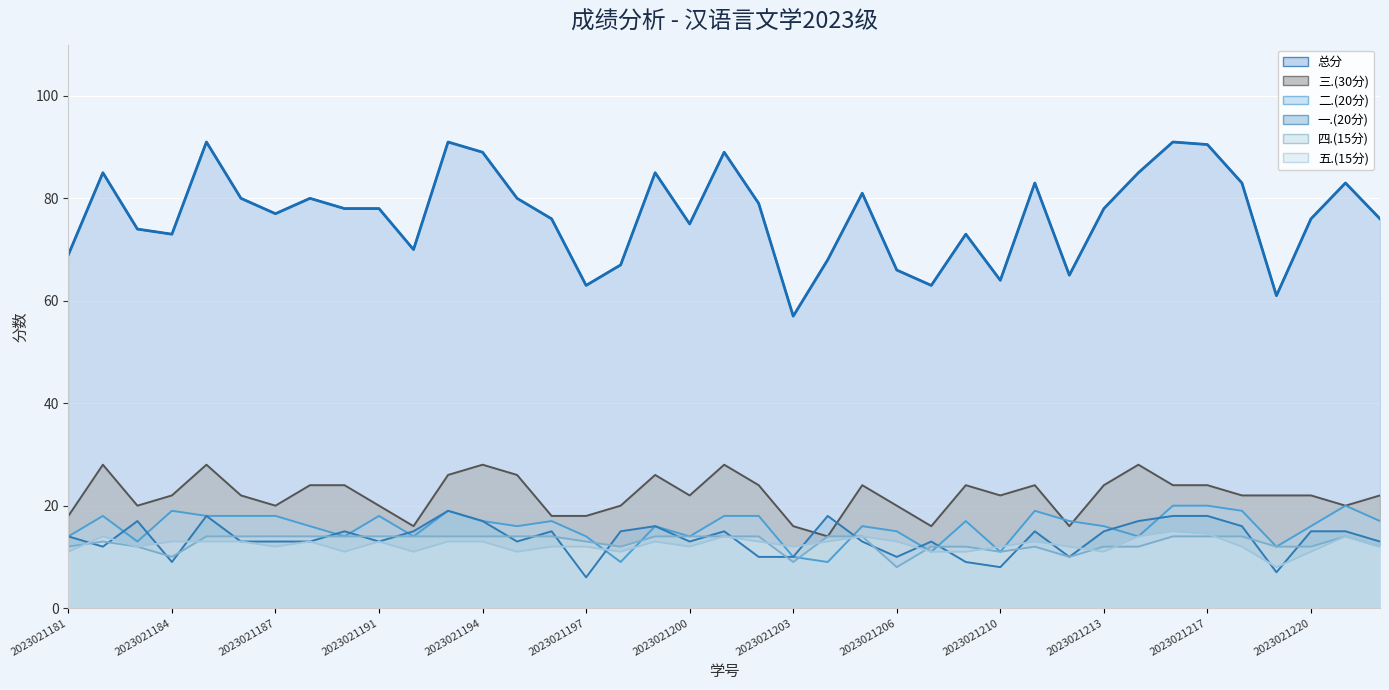

Which series has the largest range (max minus min)?

总分